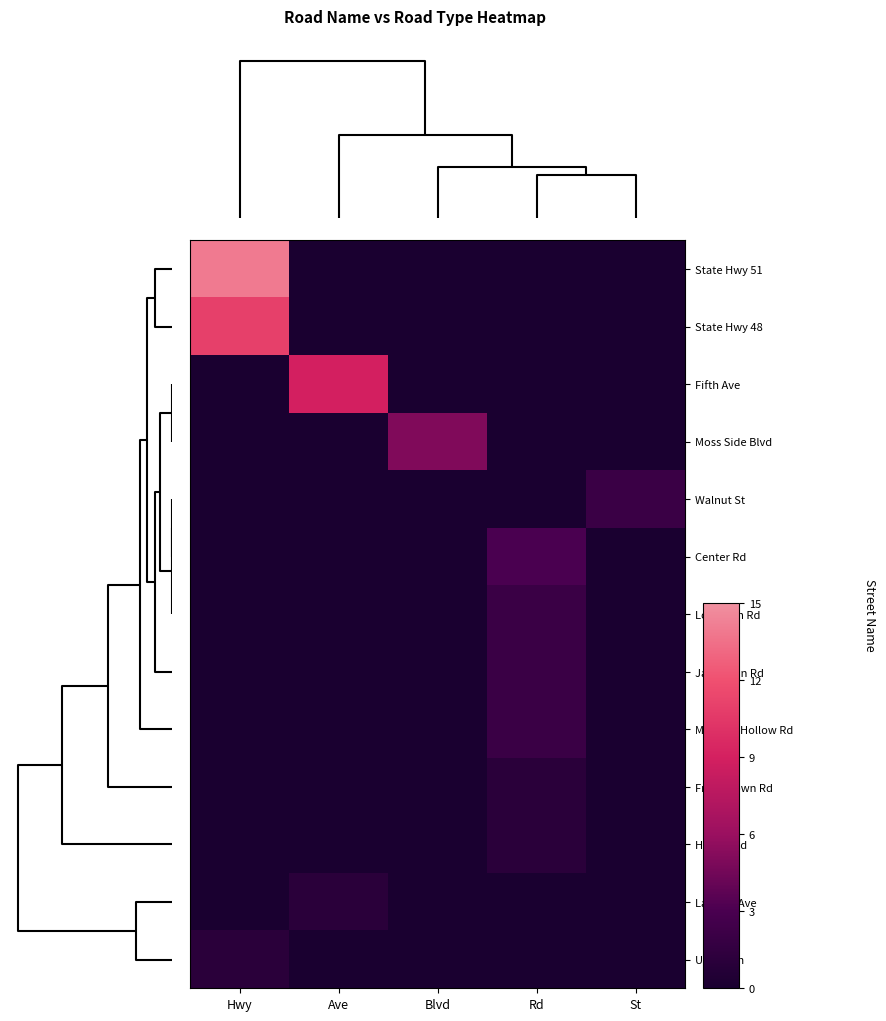

Rank the series at Rd from lowest to highest value.

State Hwy 51, State Hwy 48, Fifth Ave, Moss Side Blvd, Walnut St, Larimer Ave, Unknown, Frankstown Rd, Hulton Rd, Long Run Rd, Jacks Run Rd, Mustard Hollow Rd, Center Rd